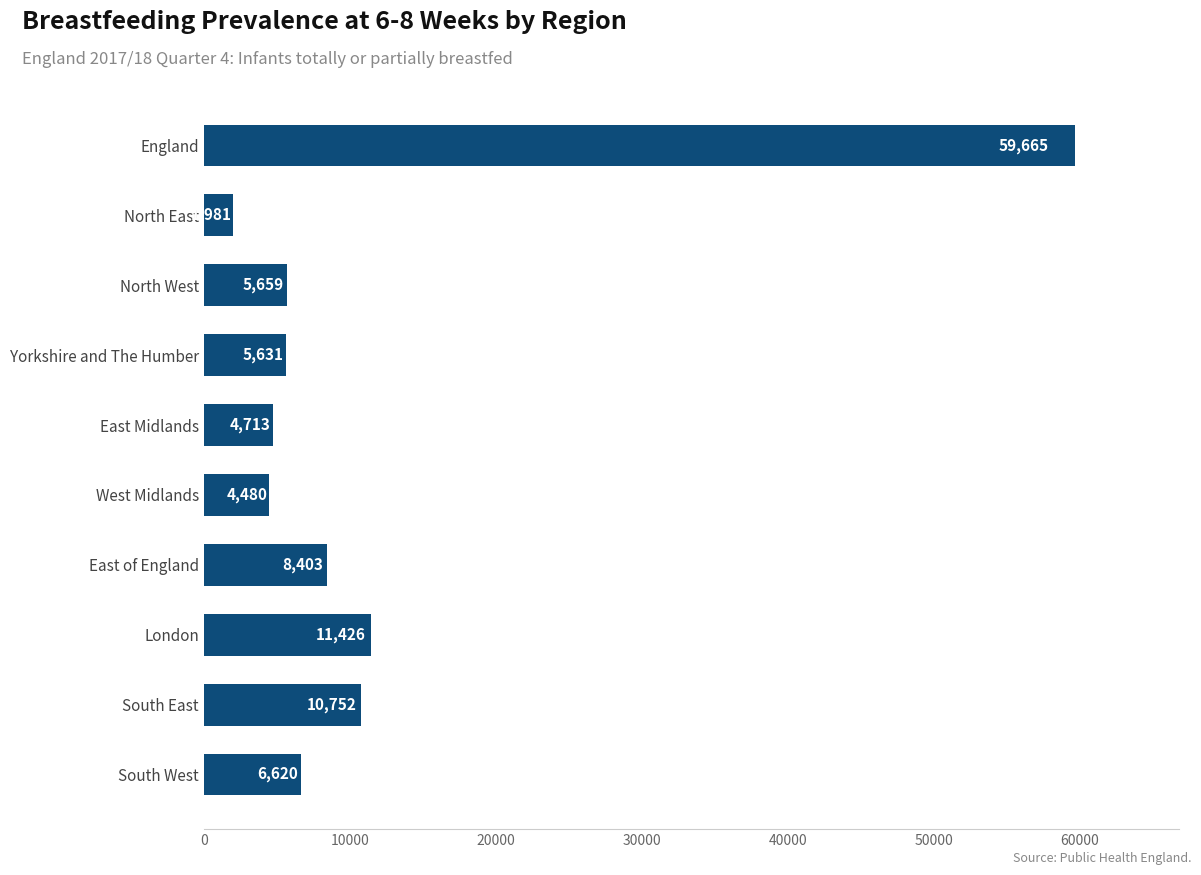

What is the ratio of the value at Yorkshire and The Humber to the value at South East?

0.5